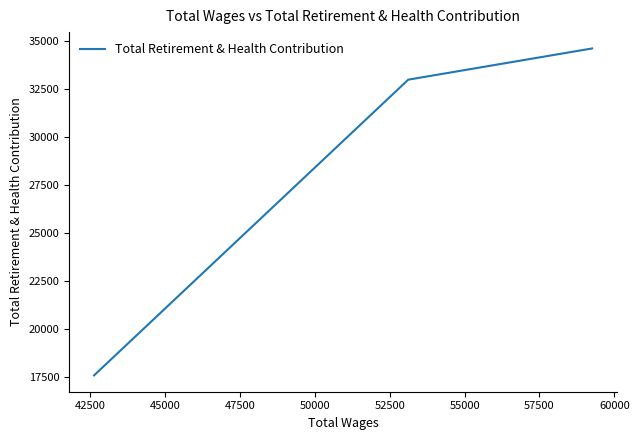

What is the maximum value shown in the chart?

34588